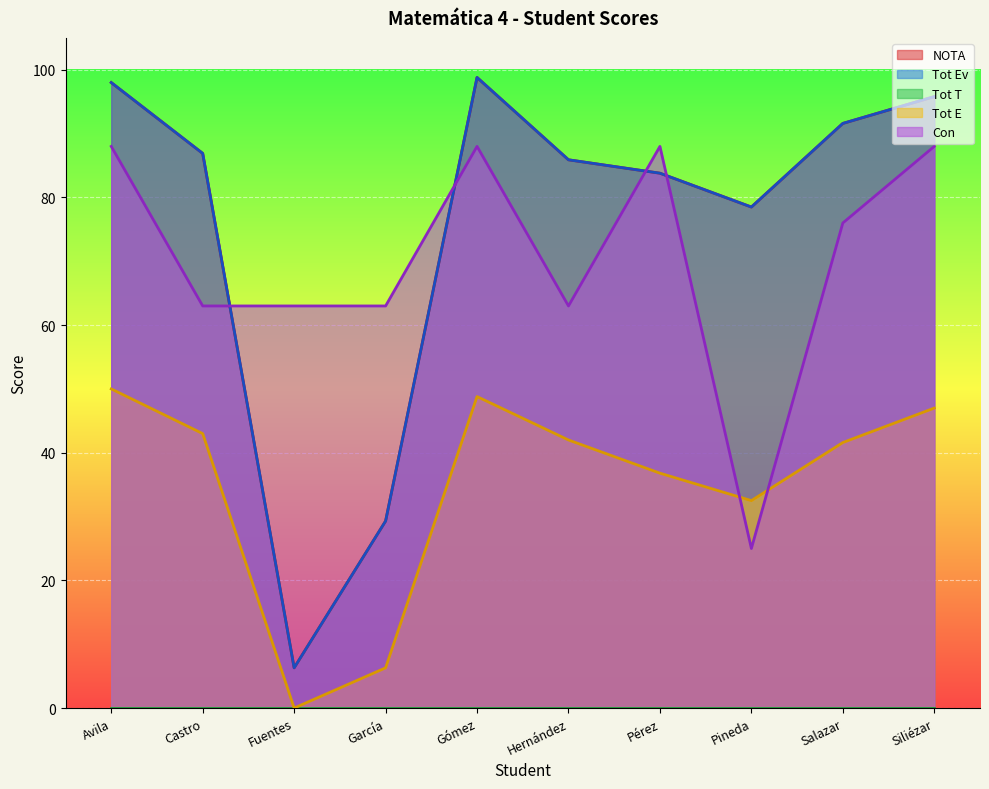

Does the chart display data point markers on the line(s)?

No